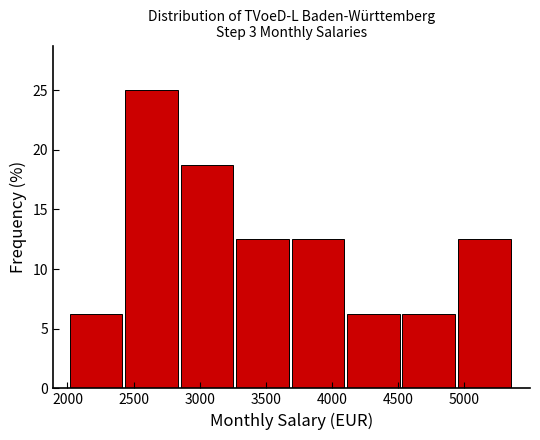

Reading left to right, transcribe this chart: for each bar, give the range it covers on the x-axis and its height. Neither the bar edges nor the heights are printed on the chart, so give them approximately, as read against the axes.

2000 to 2450: 6.5
2450 to 2850: 25.0
2850 to 3300: 19.0
3300 to 3700: 12.5
3700 to 4100: 12.5
4100 to 4550: 6.5
4550 to 4950: 6.5
4950 to 5350: 12.5